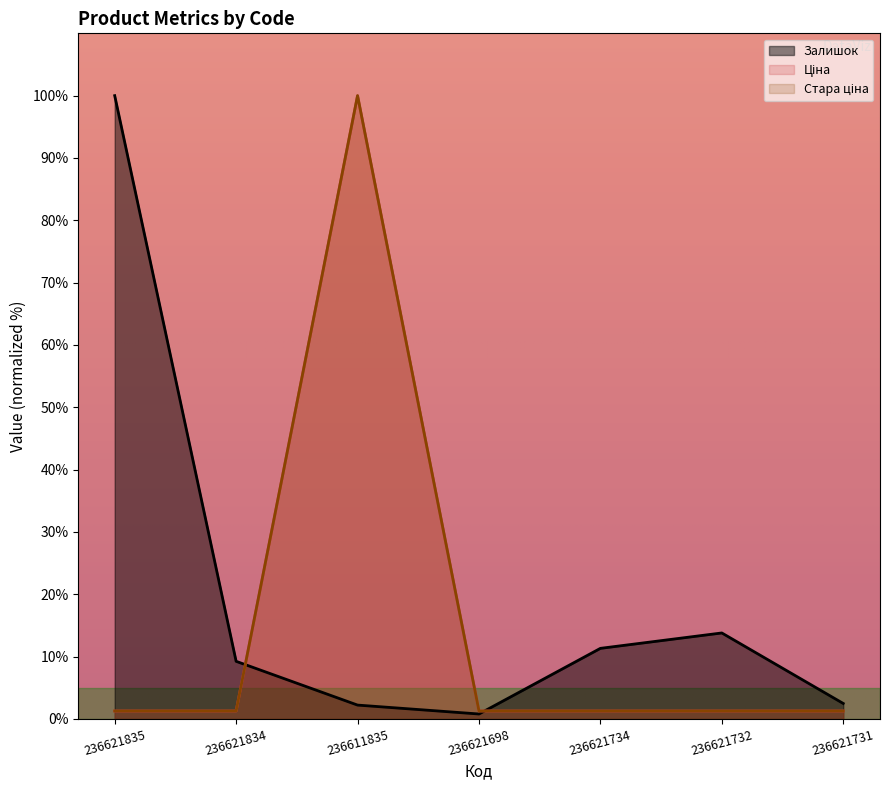

At which category does Залишок reach its first local peak?

236621732